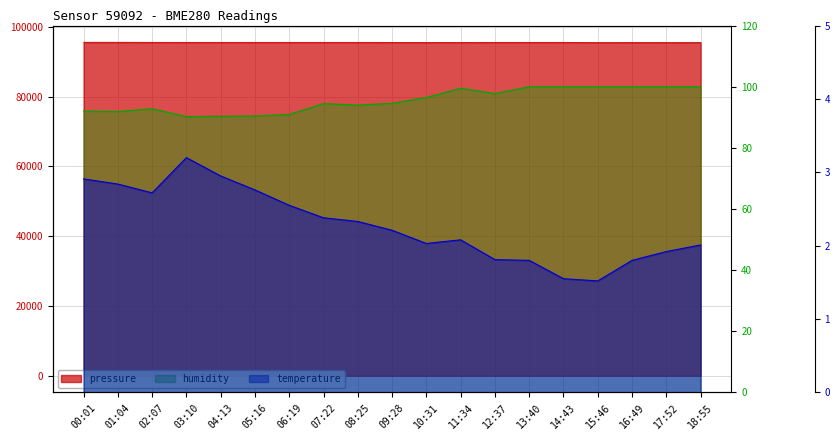

What is the approximate value of humidity at 18:55?

100.0